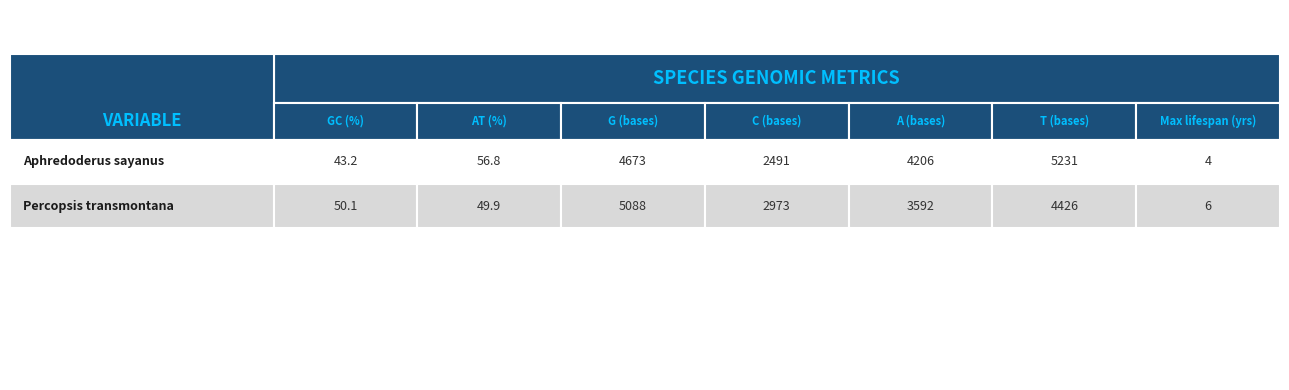

What is the difference between the maximum and minimum values in the Percopsis transmontana series?

5082.0